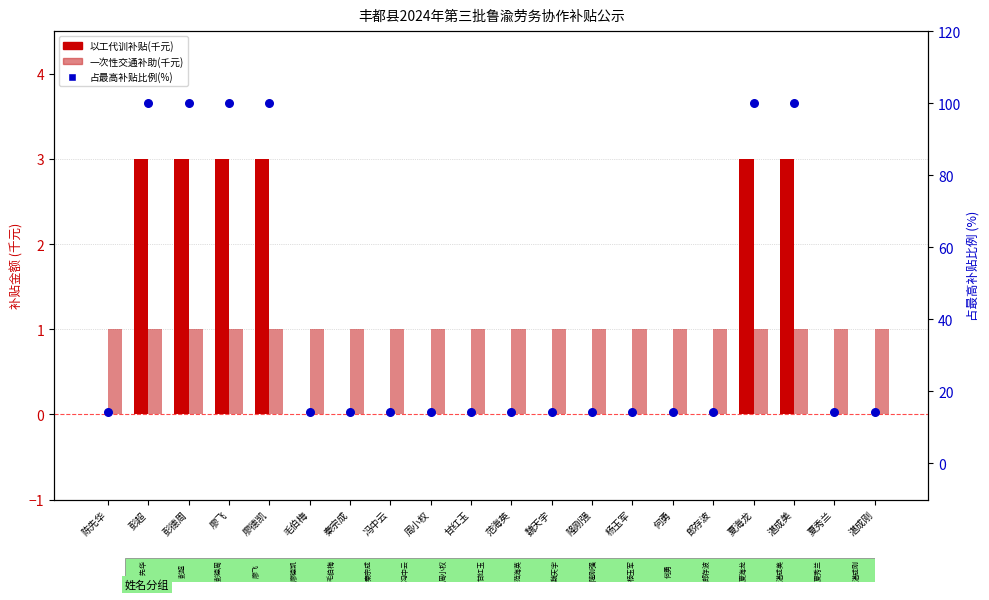

What is the total value across all series at 何勇?

15.3